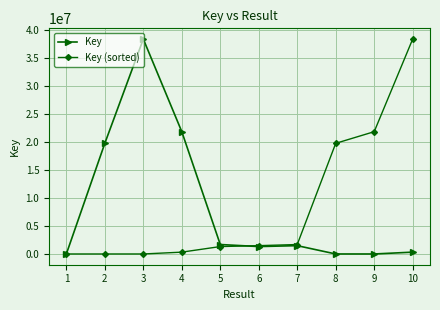

What is the lowest value of the Key (sorted) series?

5488